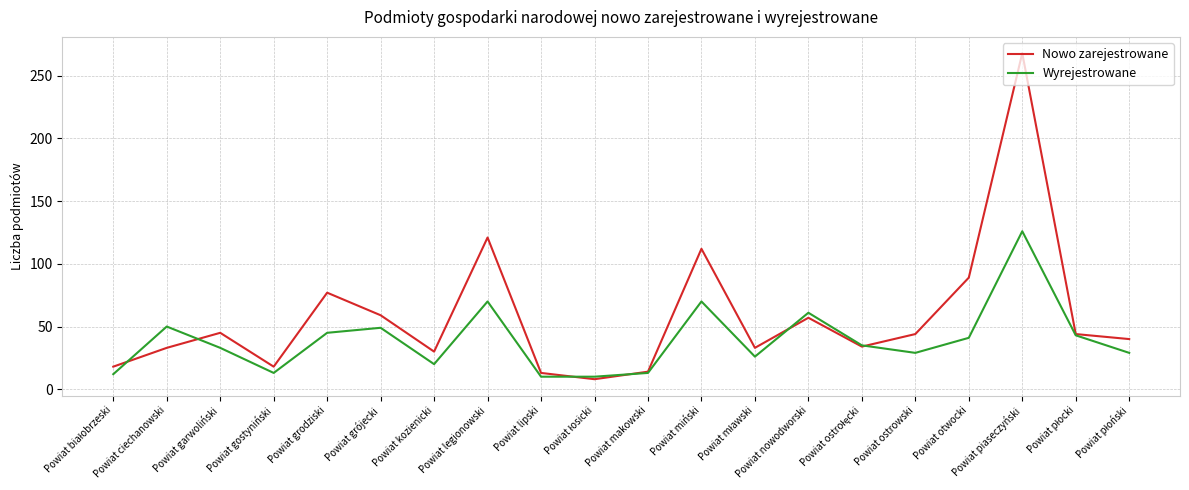

True or false: Nowo zarejestrowane and Wyrejestrowane intersect in this chart.

True